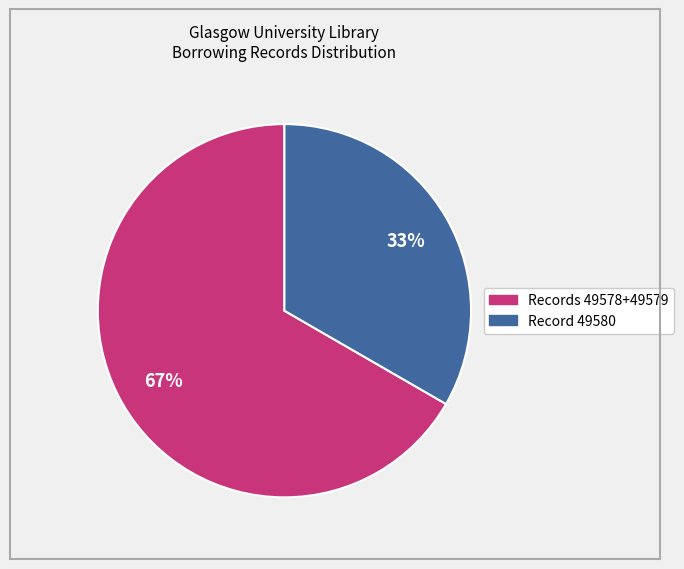

How many segments does this pie chart have?

2